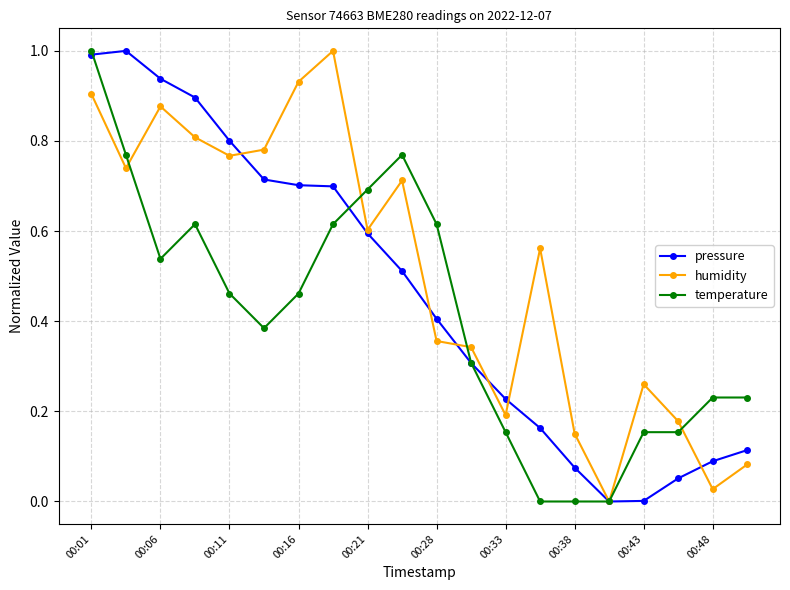

What is the highest value of the humidity series?

1.0